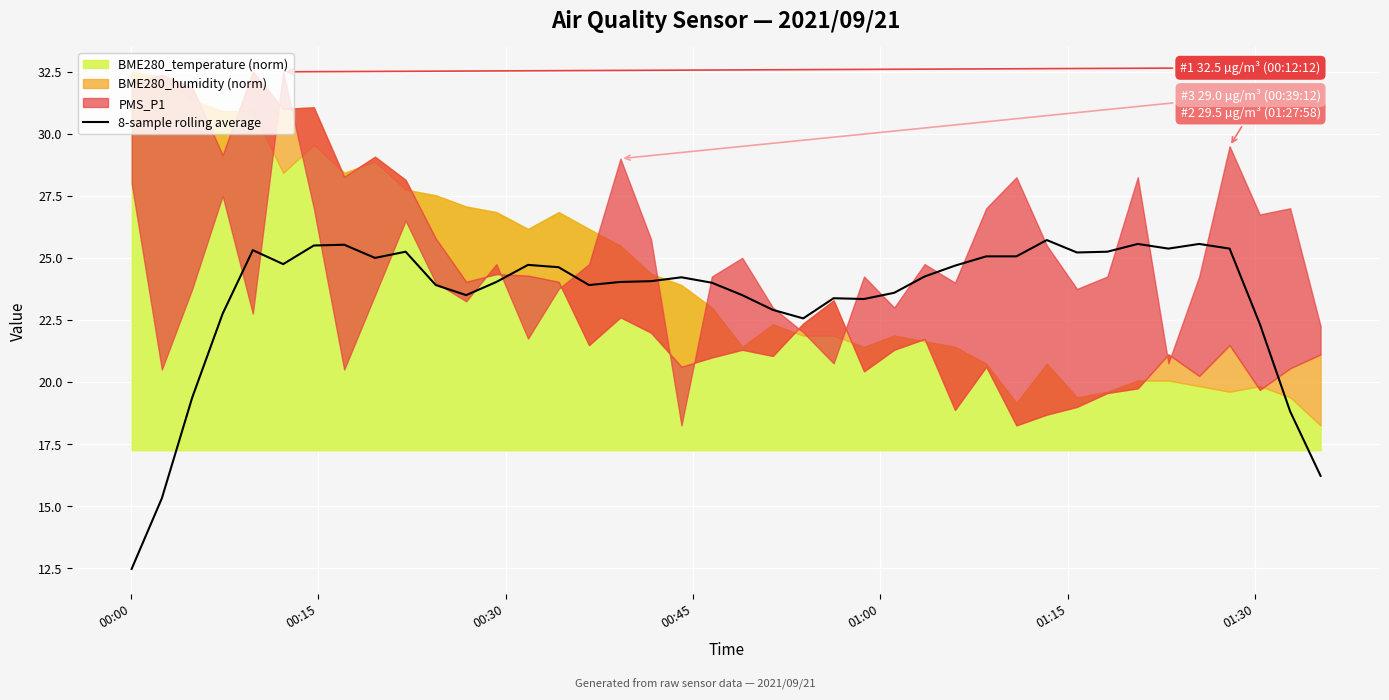

What is the lowest value of the 8-sample rolling average series?

12.5